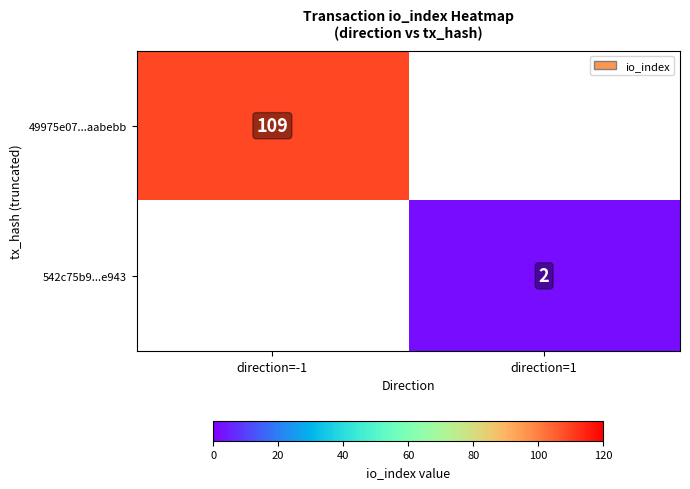

True or false: 49975e07...aabebb has a value of 182.3 at direction=-1.

False